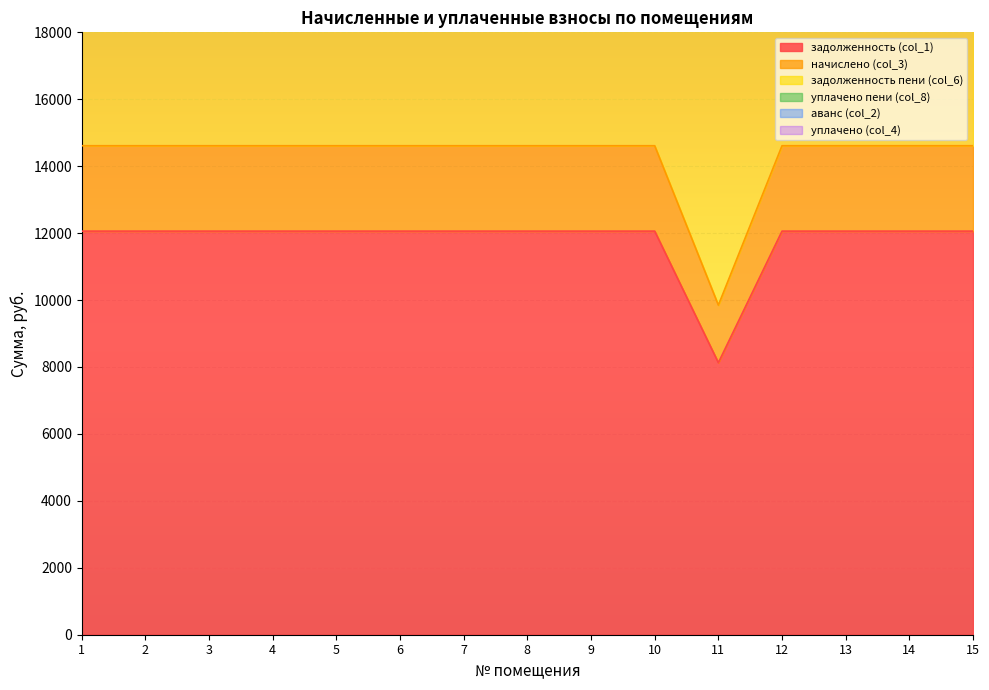

The задолженность пени (col_6) series shows 42098.6 at 1. True or false?

False